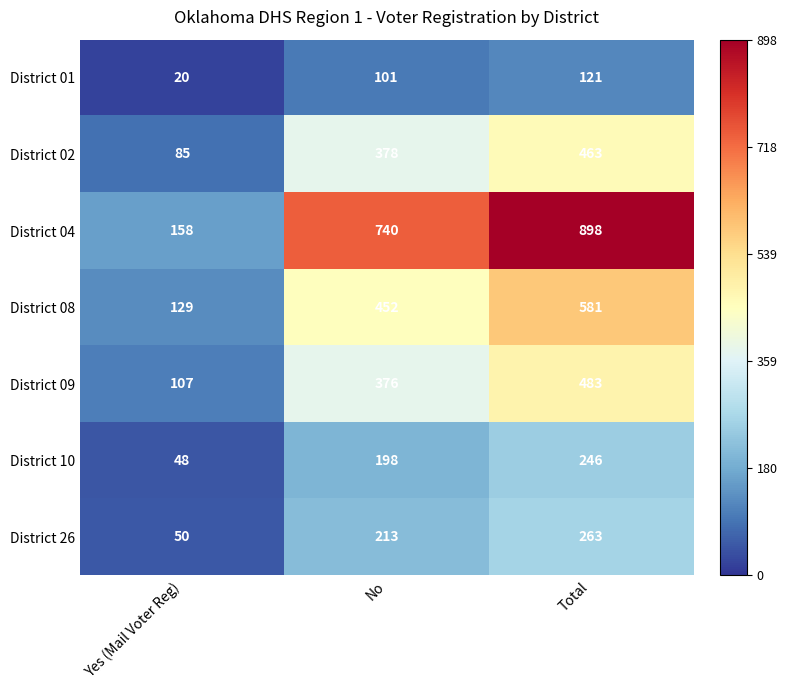

Reading right to left, list all the values displayed in this chart.

District 01: Total=121	No=101	Yes (Mail Voter Reg)=20
District 02: Total=463	No=378	Yes (Mail Voter Reg)=85
District 04: Total=898	No=740	Yes (Mail Voter Reg)=158
District 08: Total=581	No=452	Yes (Mail Voter Reg)=129
District 09: Total=483	No=376	Yes (Mail Voter Reg)=107
District 10: Total=246	No=198	Yes (Mail Voter Reg)=48
District 26: Total=263	No=213	Yes (Mail Voter Reg)=50